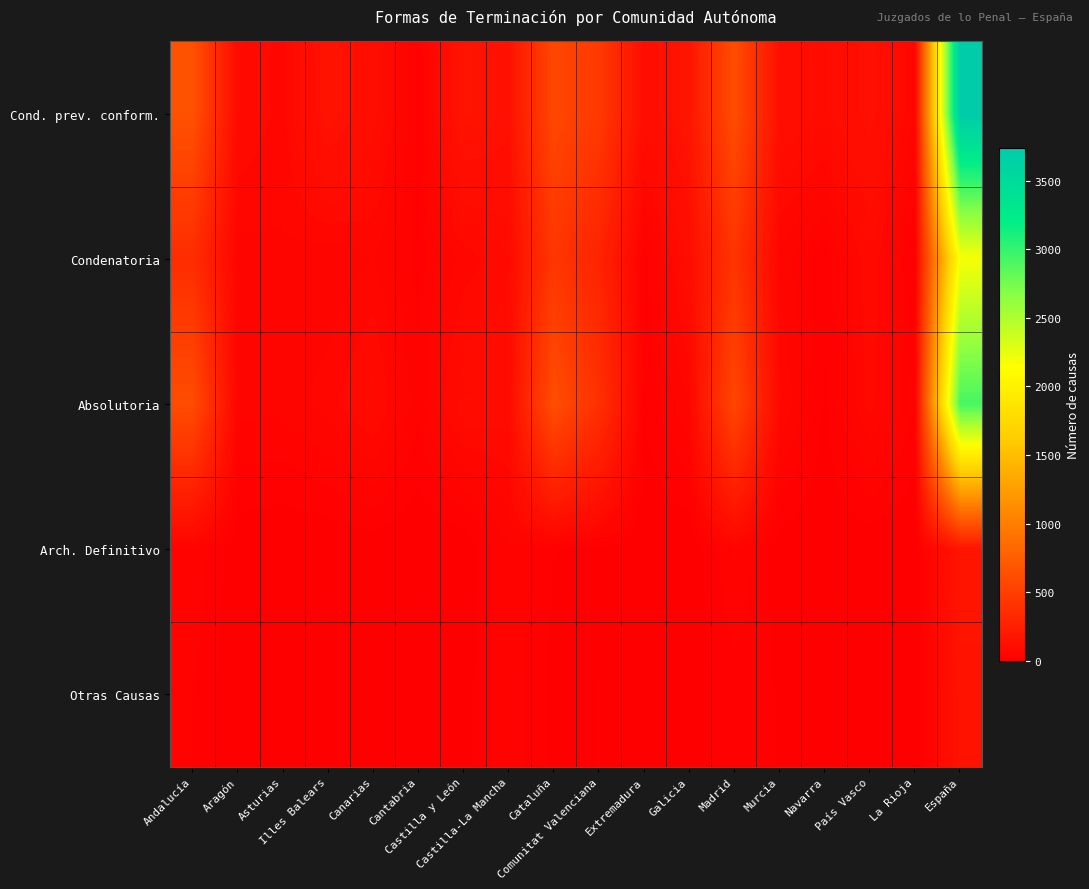

Reading left to right, list all the values displayed in this chart.

Cond. prev. conform.: Andalucía=644	Aragón=90	Asturias=67	Illes Balears=160	Canarias=111	Cantabria=25	Castilla y León=166	Castilla-La Mancha=143	Cataluña=562	Comunitat Valenciana=459	Extremadura=113	Galicia=173	Madrid=610	Murcia=127	Navarra=97	País Vasco=143	La Rioja=53	España=3743
Condenatoria: Andalucía=359	Aragón=52	Asturias=56	Illes Balears=46	Canarias=59	Cantabria=24	Castilla y León=64	Castilla-La Mancha=87	Cataluña=432	Comunitat Valenciana=285	Extremadura=22	Galicia=108	Madrid=413	Murcia=52	Navarra=18	País Vasco=87	La Rioja=10	España=2174
Absolutoria: Andalucía=602	Aragón=49	Asturias=48	Illes Balears=66	Canarias=96	Cantabria=33	Castilla y León=105	Castilla-La Mancha=97	Cataluña=618	Comunitat Valenciana=385	Extremadura=16	Galicia=58	Madrid=558	Murcia=77	Navarra=12	País Vasco=79	La Rioja=27	España=2926
Arch. Definitivo: Andalucía=42	Aragón=3	Asturias=0	Illes Balears=0	Canarias=3	Cantabria=0	Castilla y León=0	Castilla-La Mancha=43	Cataluña=15	Comunitat Valenciana=13	Extremadura=0	Galicia=0	Madrid=47	Murcia=4	Navarra=0	País Vasco=2	La Rioja=0	España=172
Otras Causas: Andalucía=30	Aragón=1	Asturias=1	Illes Balears=4	Canarias=1	Cantabria=0	Castilla y León=8	Castilla-La Mancha=39	Cataluña=10	Comunitat Valenciana=15	Extremadura=2	Galicia=6	Madrid=22	Murcia=14	Navarra=0	País Vasco=2	La Rioja=0	España=155